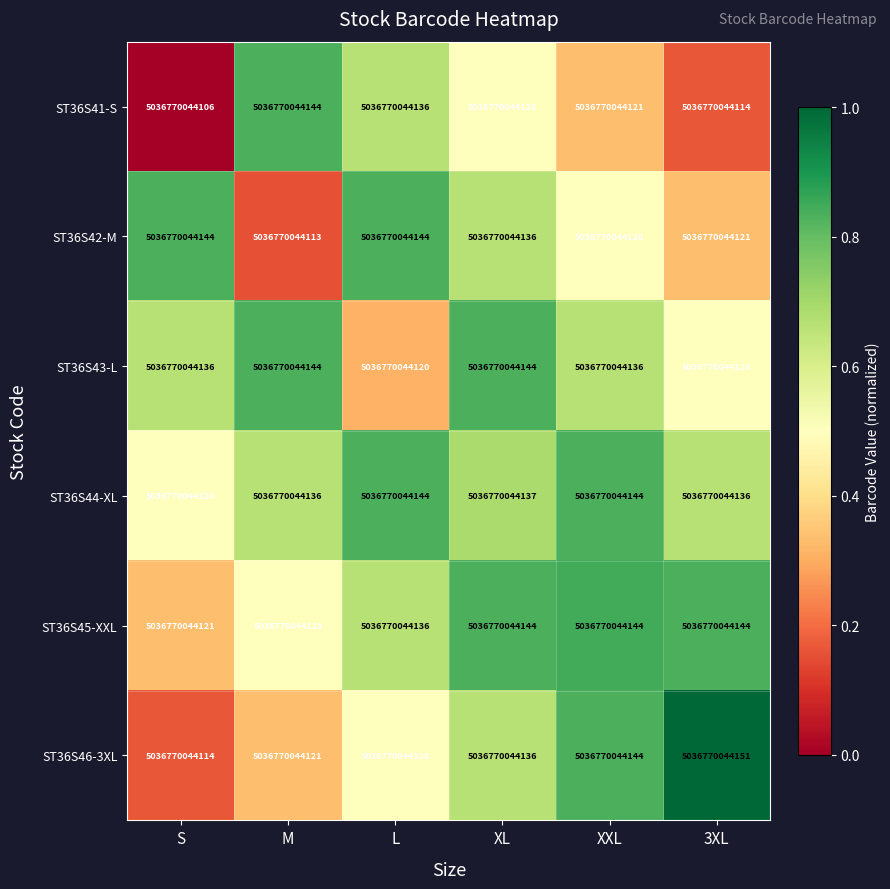

The value of ST36S44-XL at S is 0.7. True or false?

False